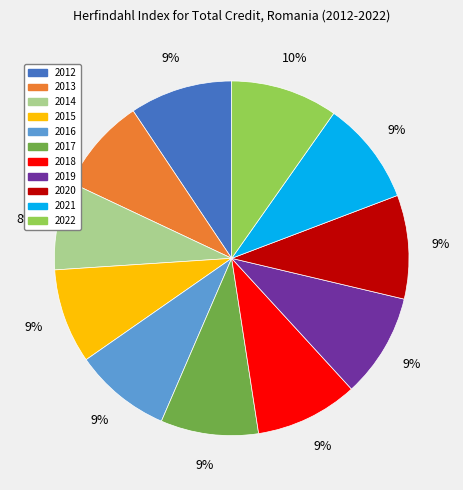

Between 2014 and 2020, which is larger?

2020